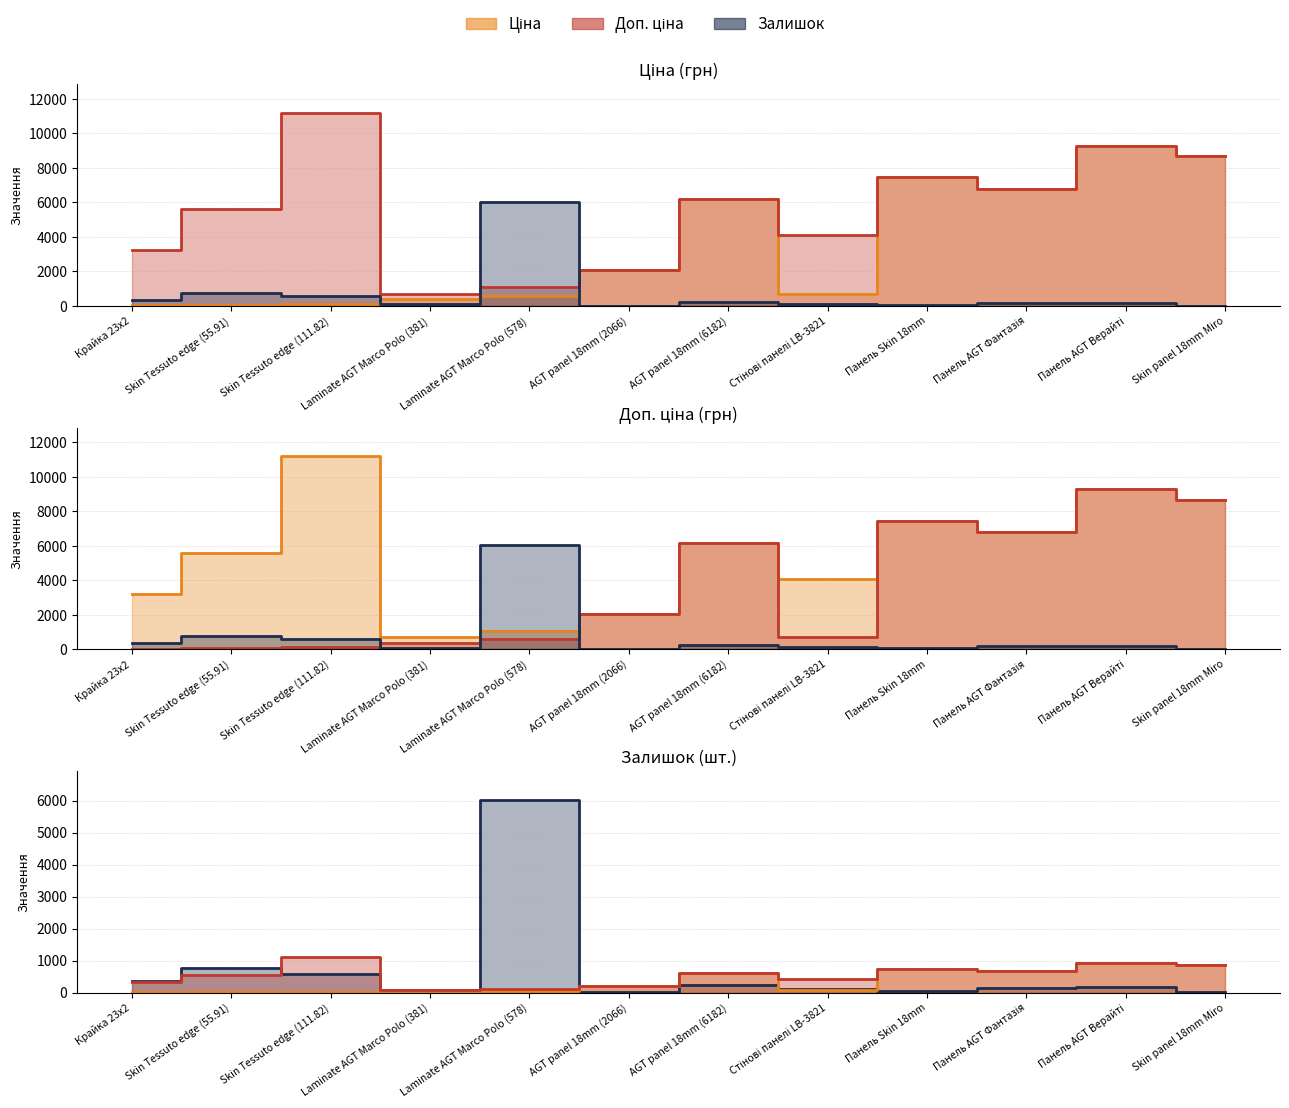

What is the spread (max minus min) of values at AGT panel 18mm (6182)?

5951.6